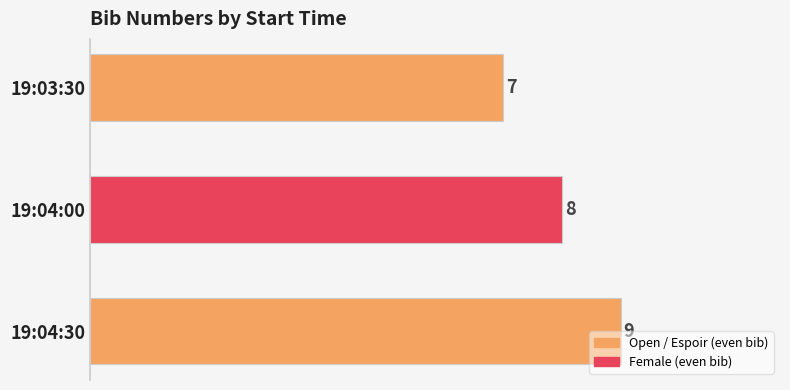

Reading bottom to top, transcribe all the data shown in this chart.

9	8	7